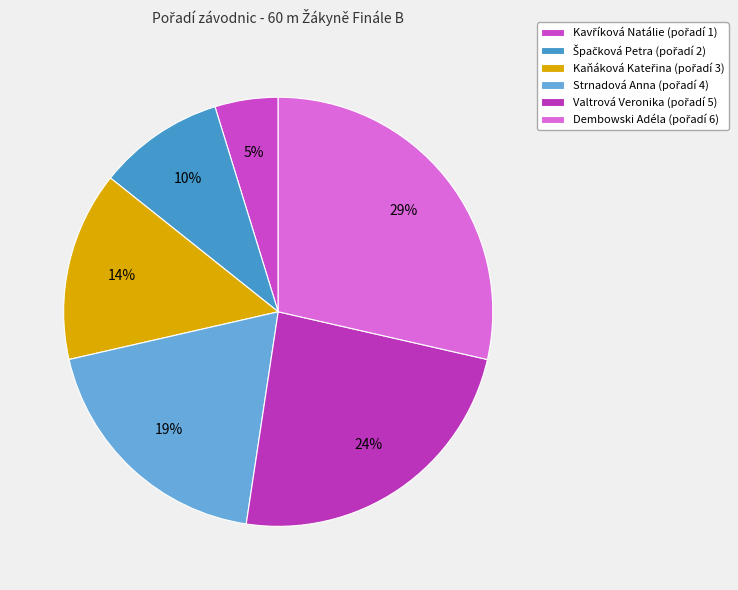

How many slices are in this pie chart?

6